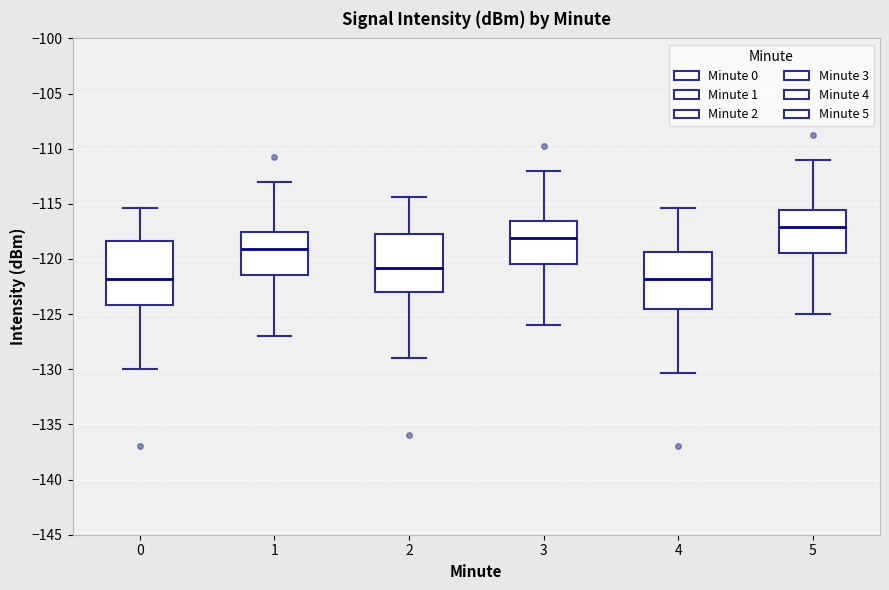

Where is the lower edge of the box at x = 2 on the y-axis? The values are not printed on the chart, so give them approximately, as read against the axis.

-123.0